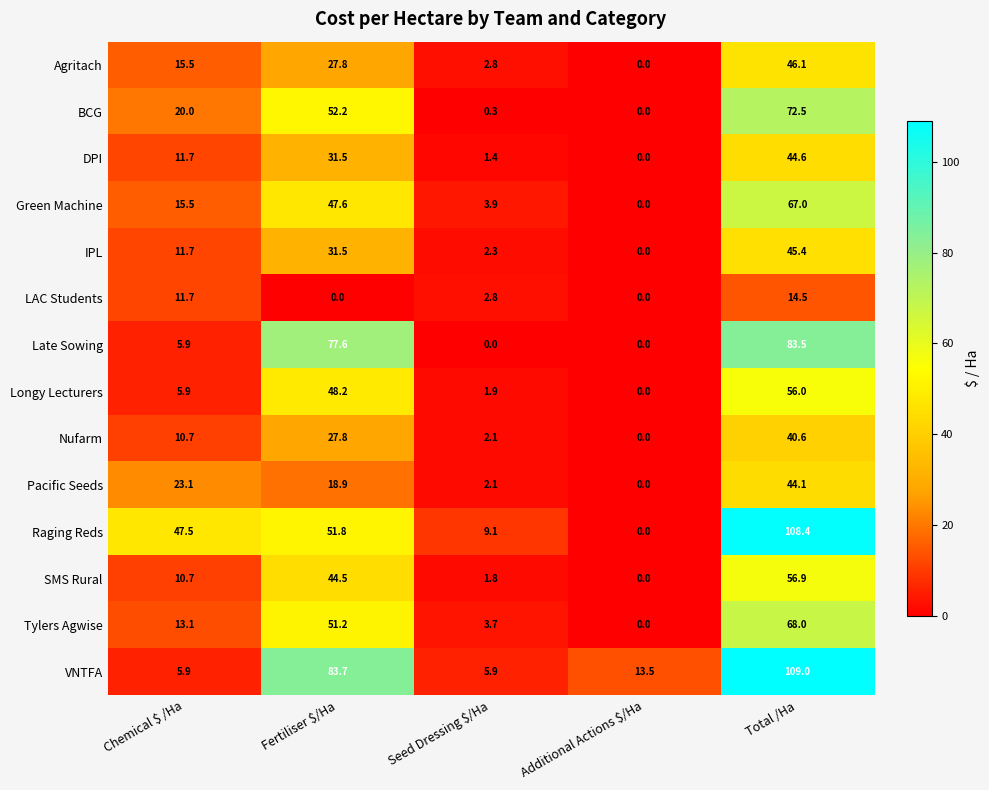

Count the number of categories in the chart.

5